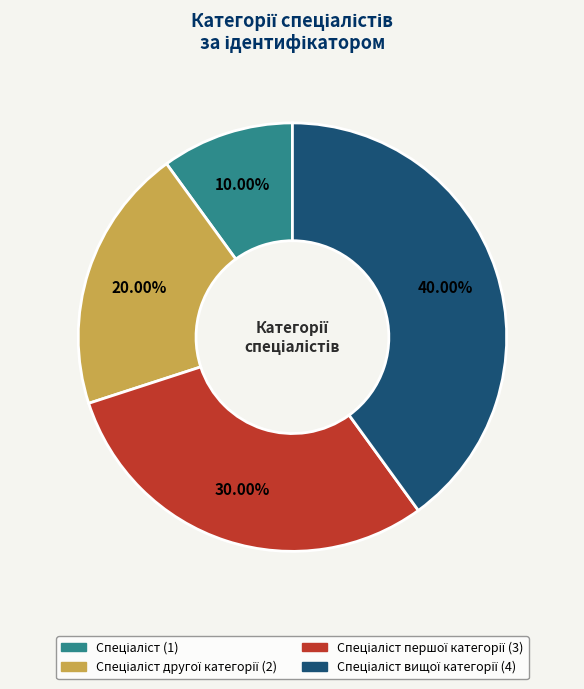

Is there any slice that represents more than half of the pie?

No